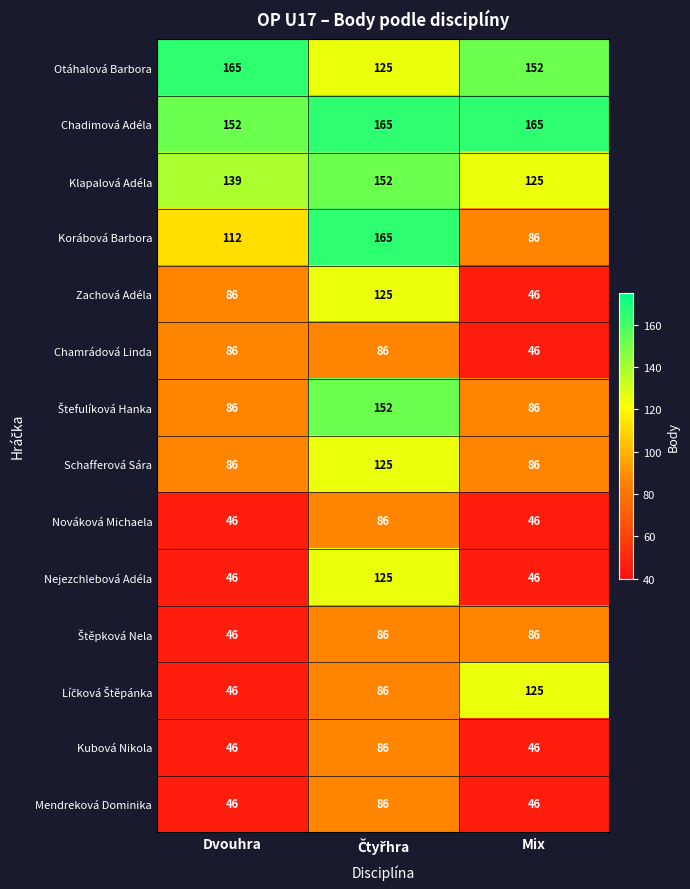

What is the maximum value shown in the chart?

165